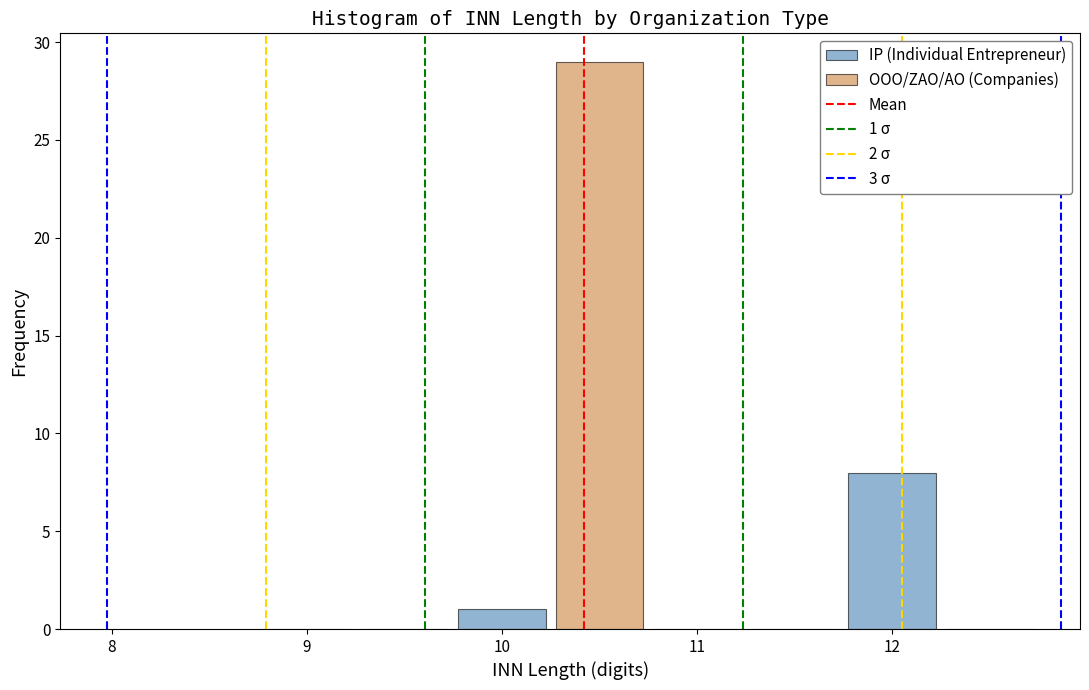

Is it true that IP (Individual Entrepreneur) equals 0 at 9?

True